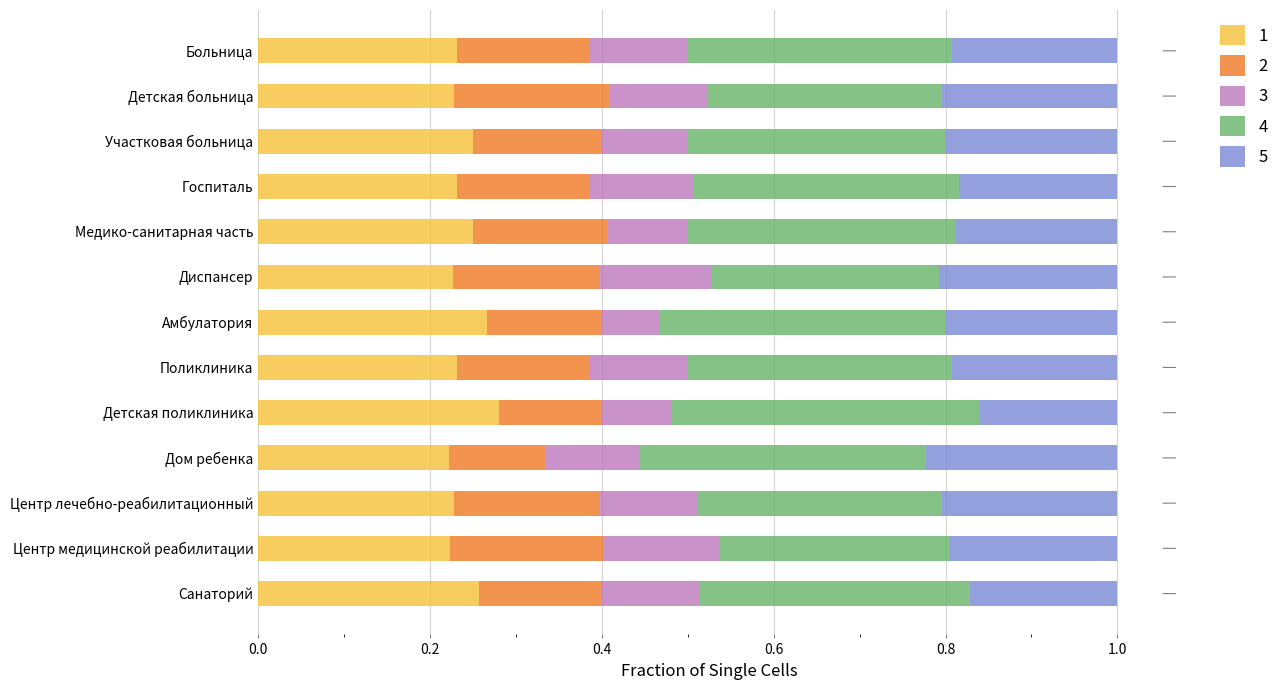

What is the total value across all series at Санаторий?

1.0